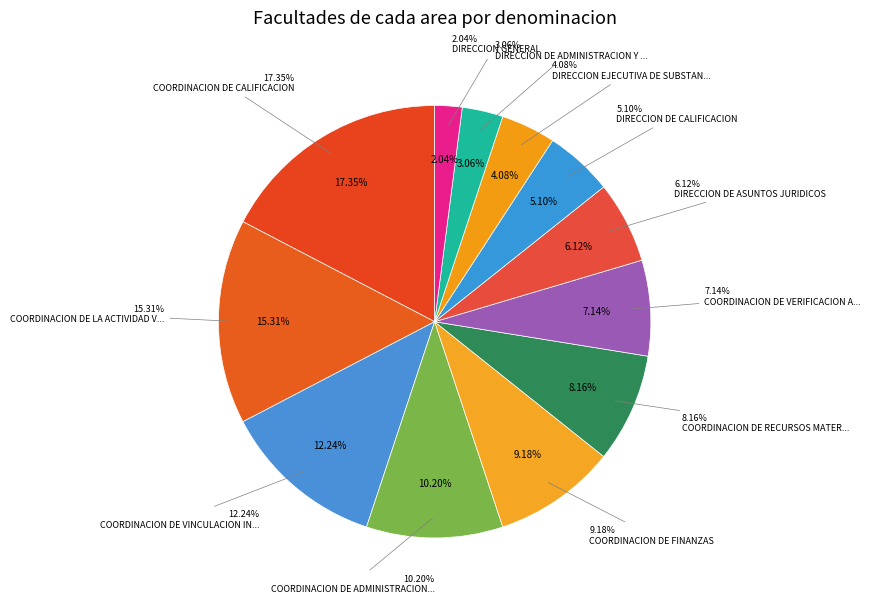

To the nearest percent, what percentage of the pie is DIRECCION DE CALIFICACION?

5%